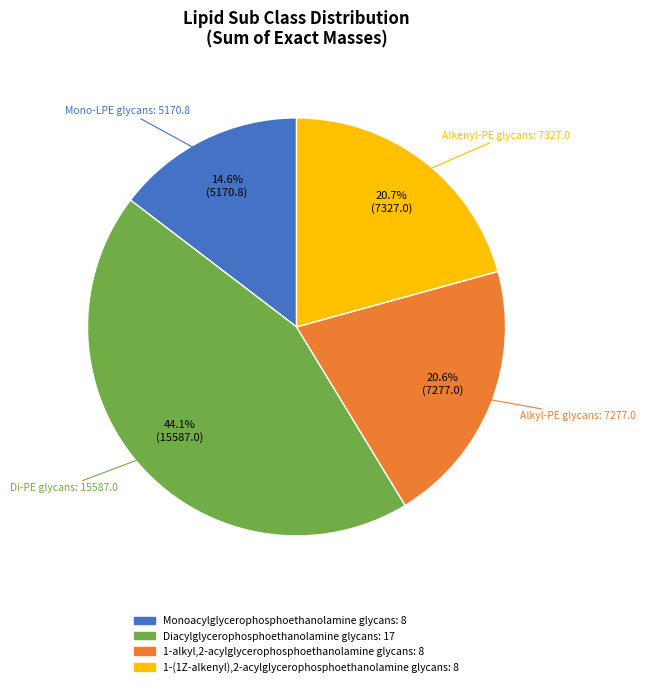

The Monoacylglycerophosphoethanolamine glycans slice represents 34% of the pie. True or false?

False